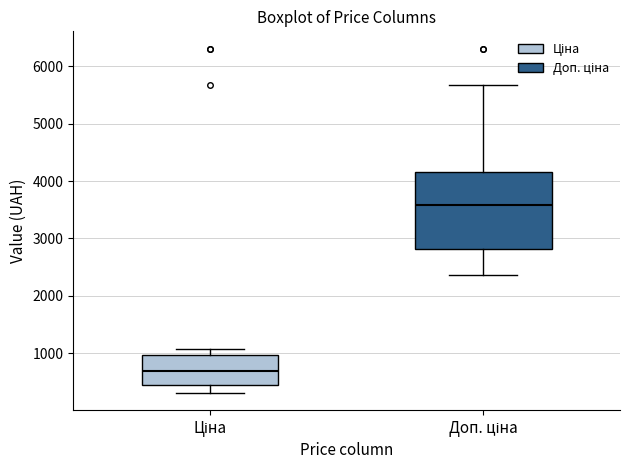

Which box has the lowest median line?

Ціна